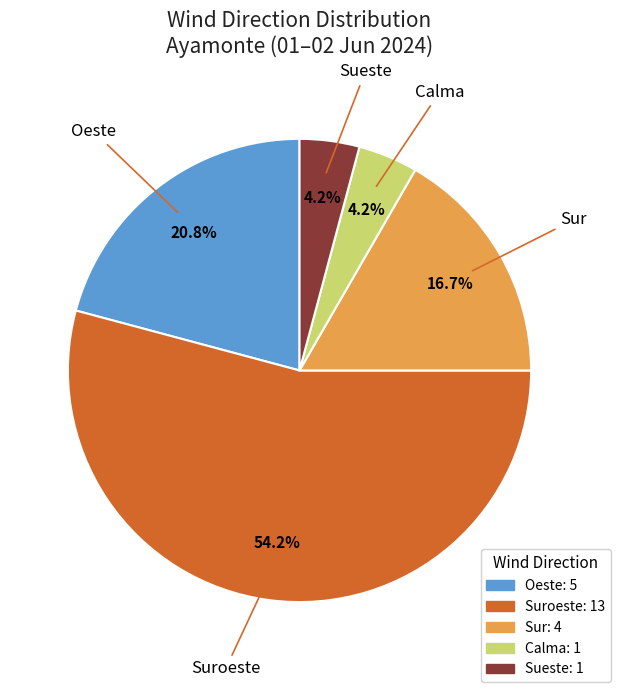

What percentage is NOT represented by Sueste?

95.8%